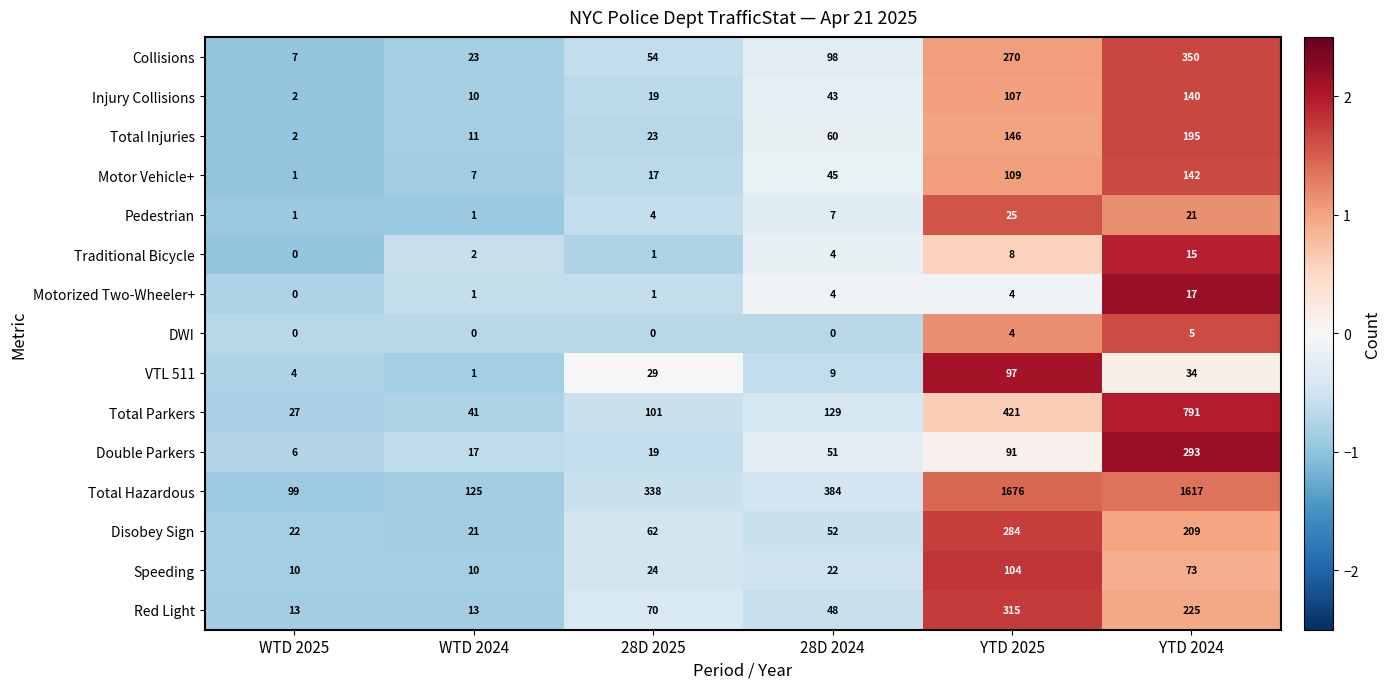

What is the maximum value shown in the chart?

1676